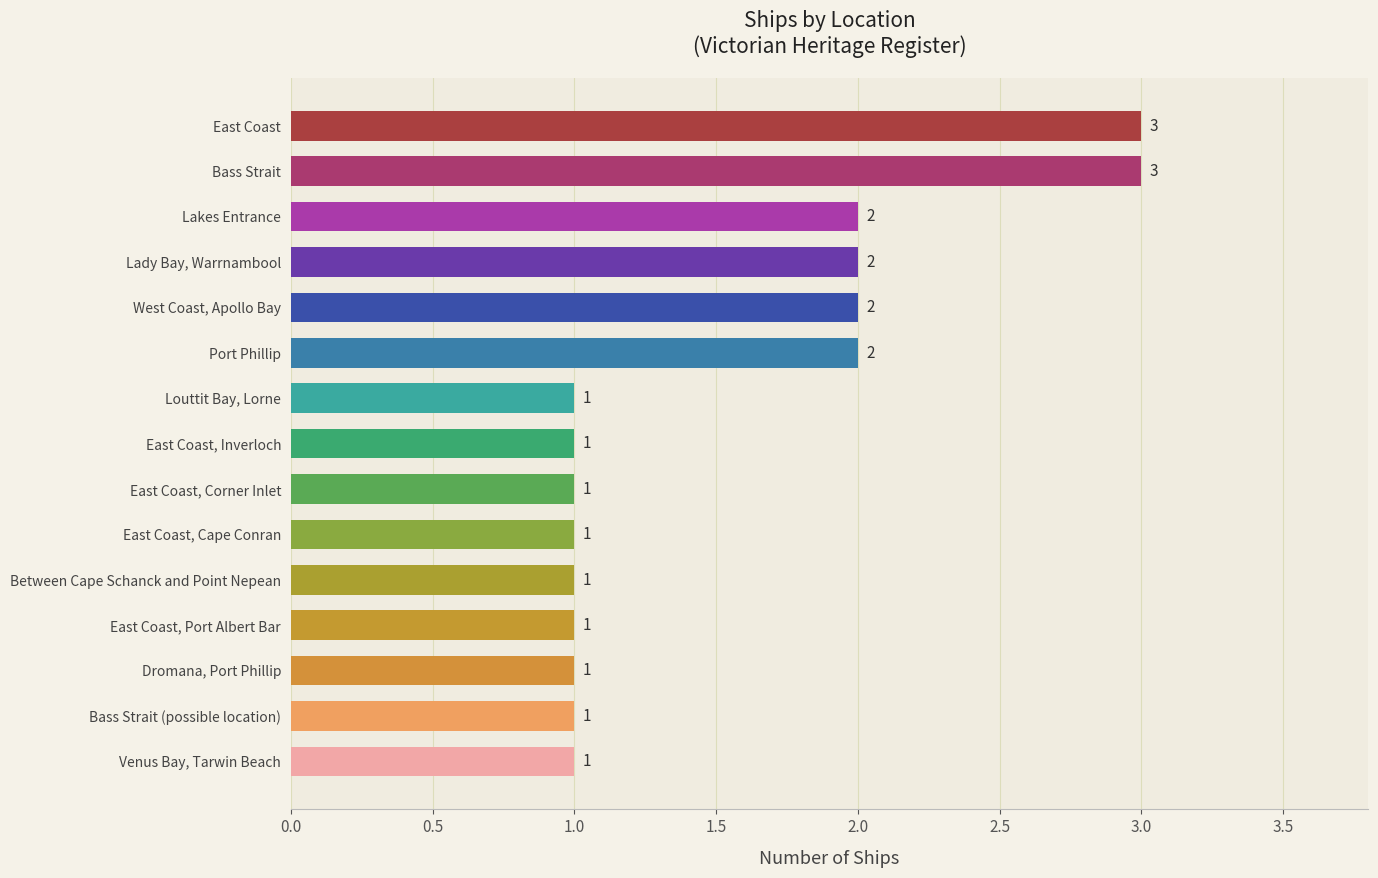

Count the values in the range 1 to 2.

13